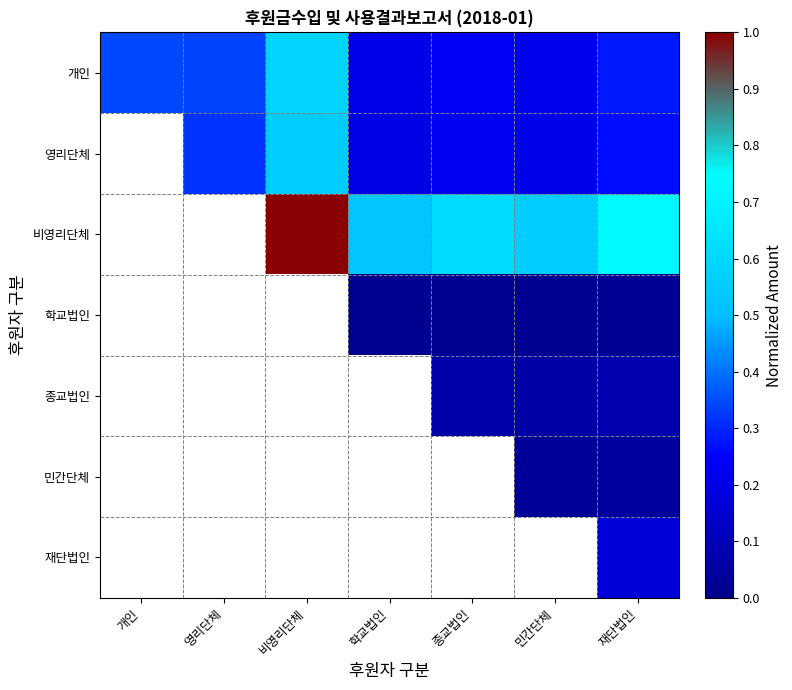

At which category does the chart reach its peak across all series?

비영리단체